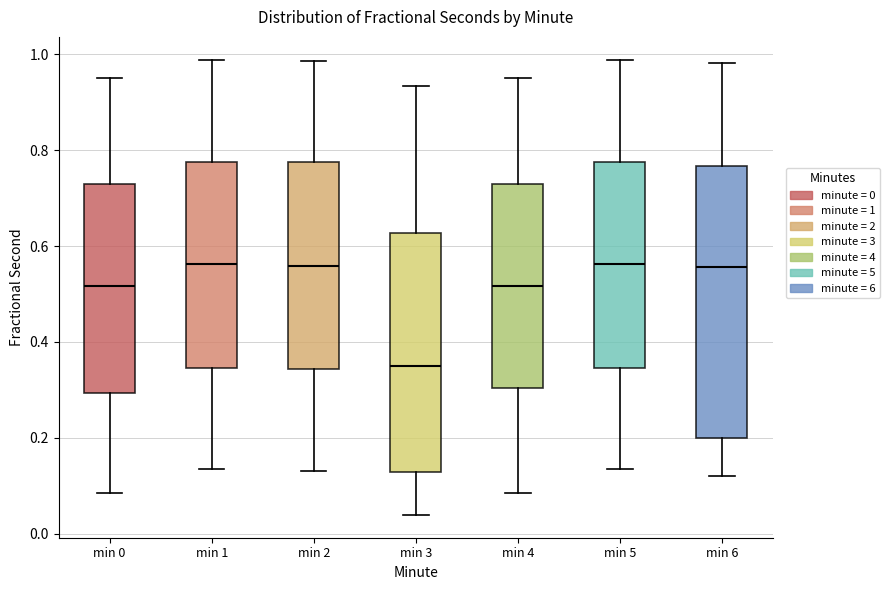

Which box is the tallest, from its lower edge to its upper edge?

min 6